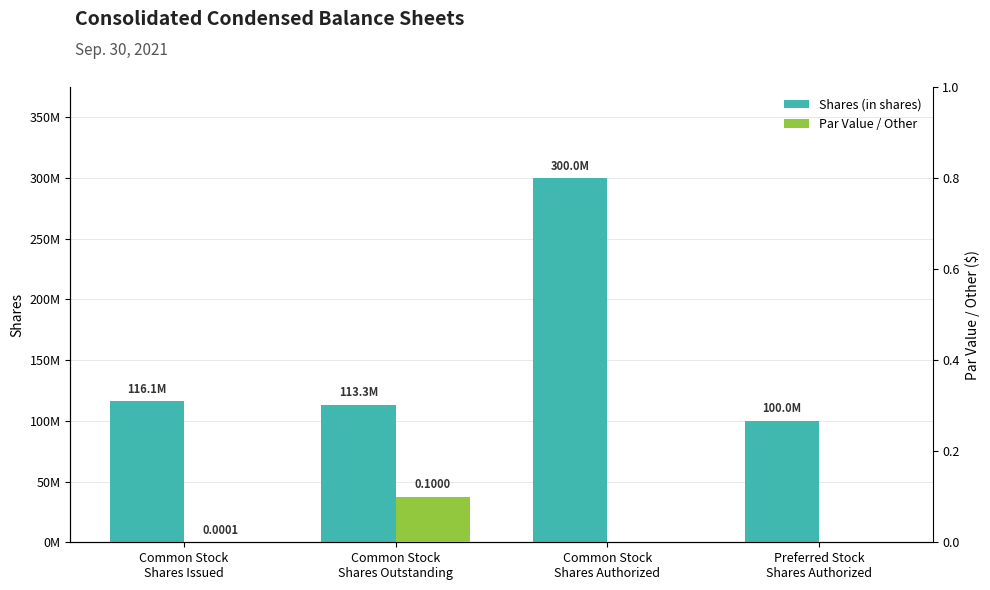

What are all the series names shown in the legend?

Shares (in shares), Par Value / Other